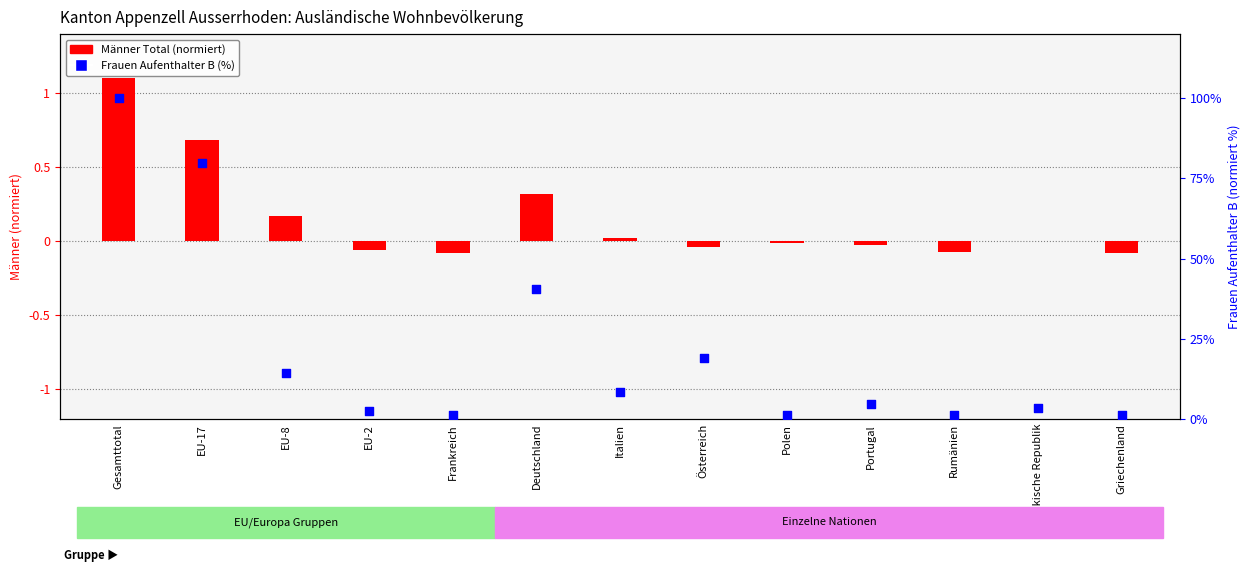

At which category is the sum across all series the highest?

Gesamttotal